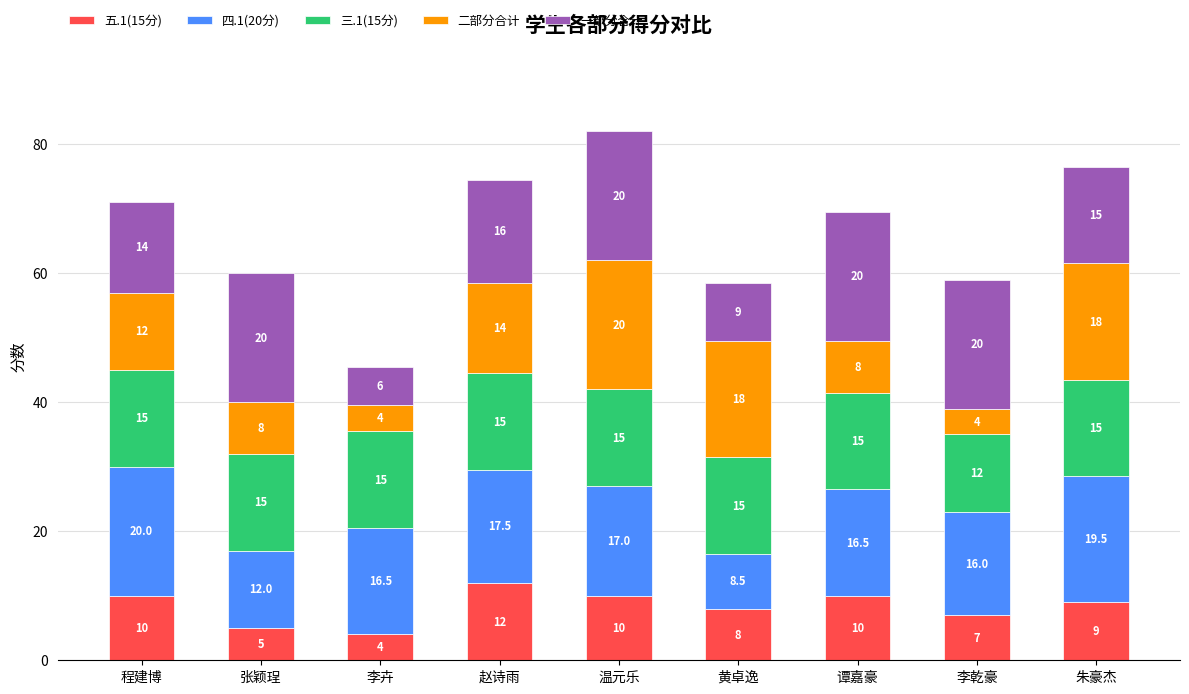

What is the lowest value of the 五.1(15分) series?

4.0